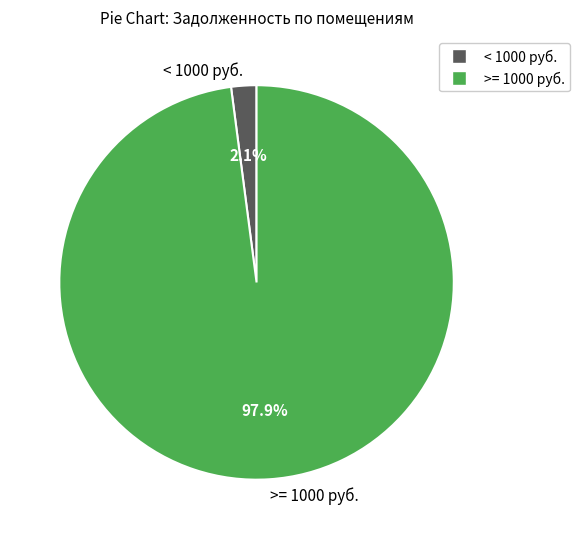

Combined, do >= 1000 руб. and < 1000 руб. account for over 50%?

Yes